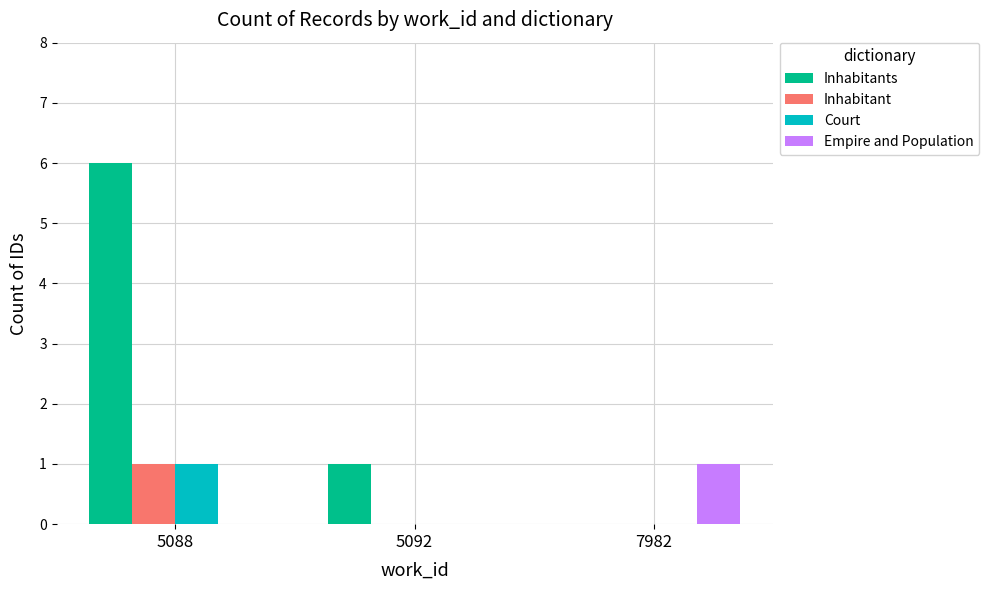

Reading left to right, what are all the values shown in this chart?

Inhabitants: 6	1	0
Inhabitant: 1	0	0
Court: 1	0	0
Empire and Population: 0	0	1